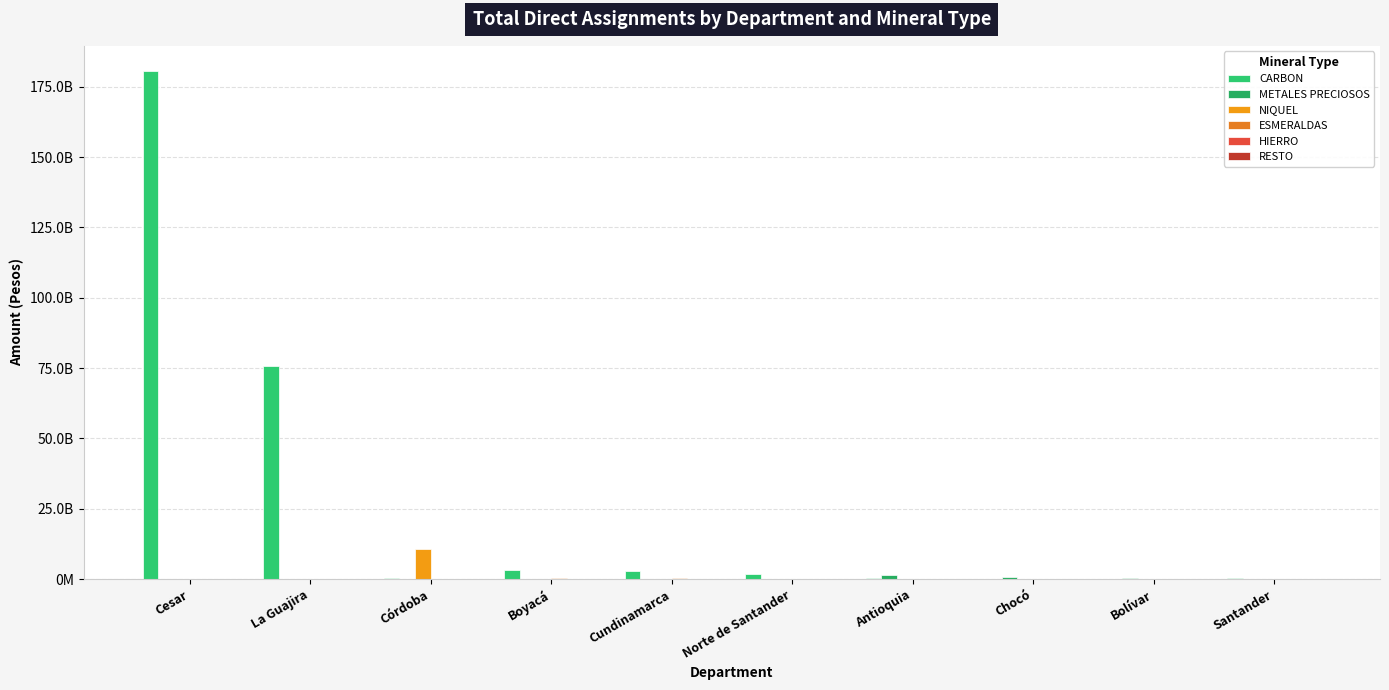

True or false: ESMERALDAS has a value of 0.0 at Norte de Santander.

True